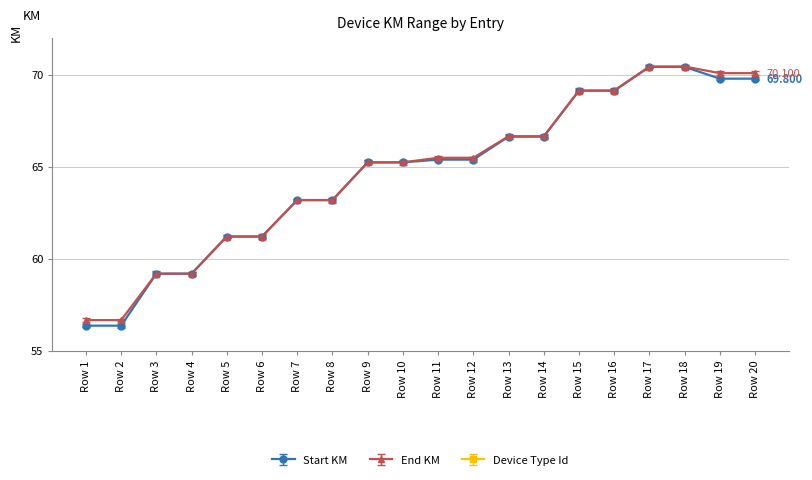

Where does the End KM series first go above 65?

Row 9